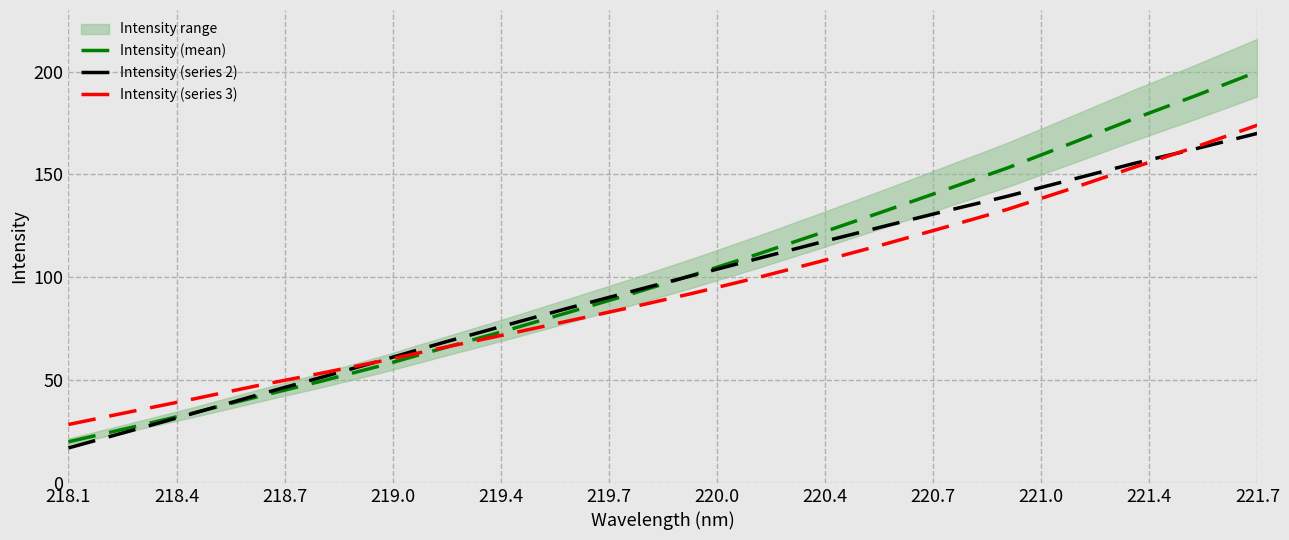

What is the lowest value of the Intensity (series 3) series?

28.4